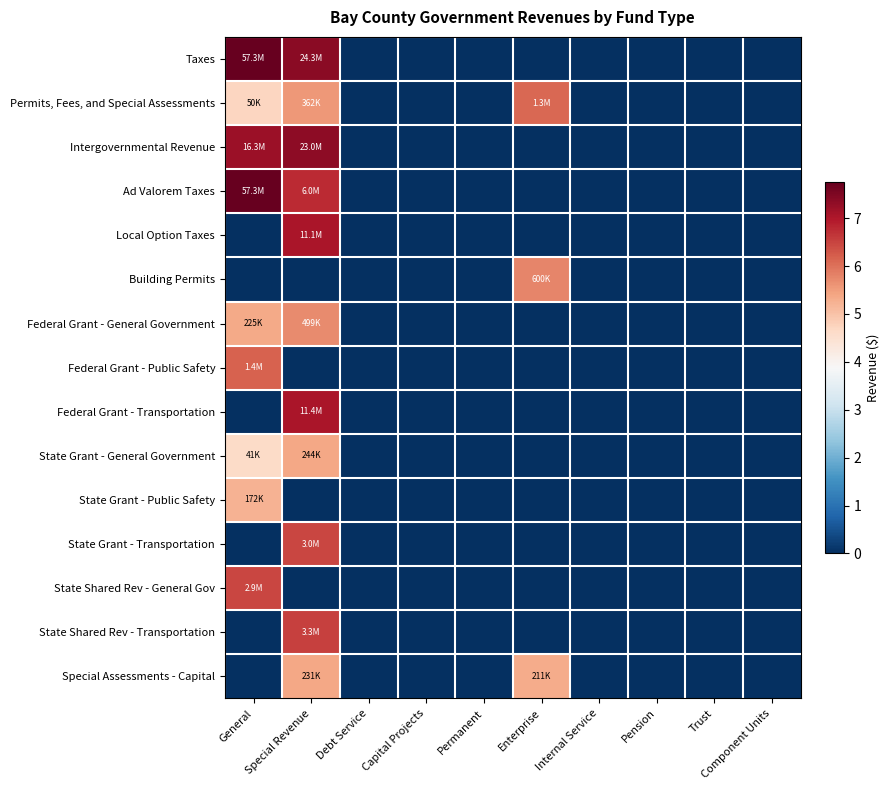

At which category does the chart reach its minimum across all series?

Debt Service